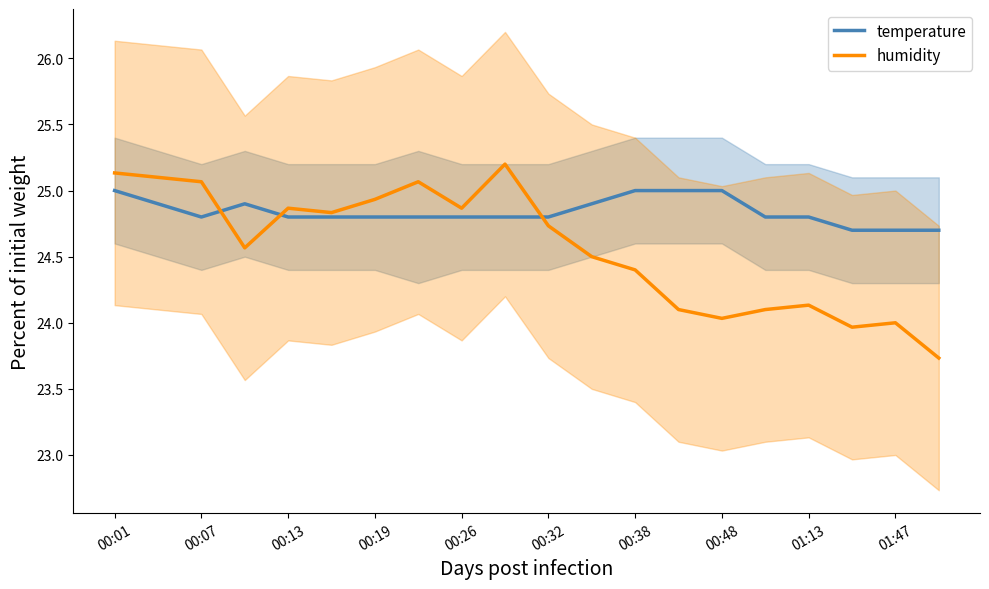

How many values in the humidity series are below 24?

2